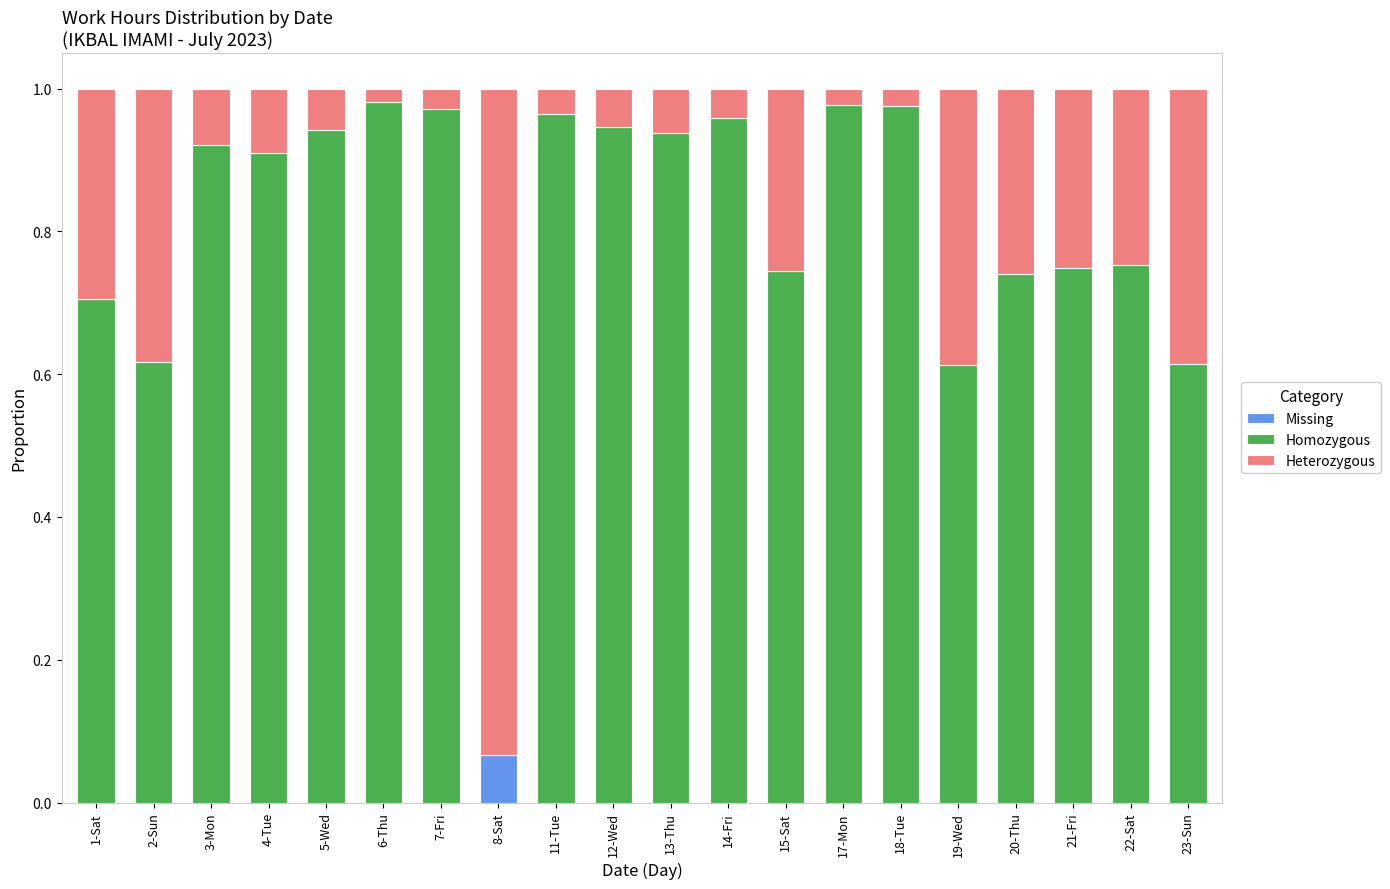

Count the number of categories in the chart.

20